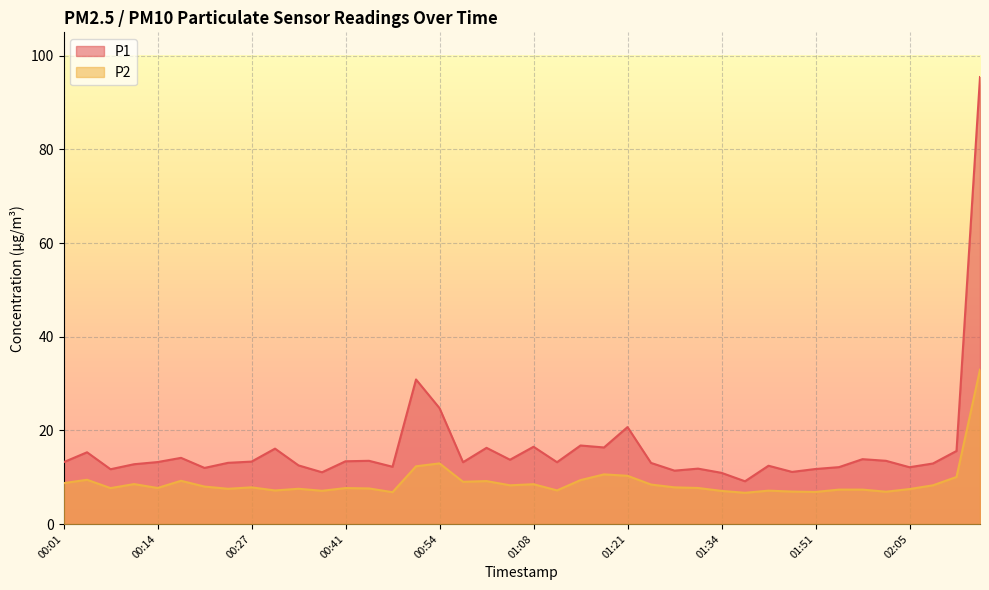

What is the difference between the P2 values at 01:58 and 01:31?

0.4